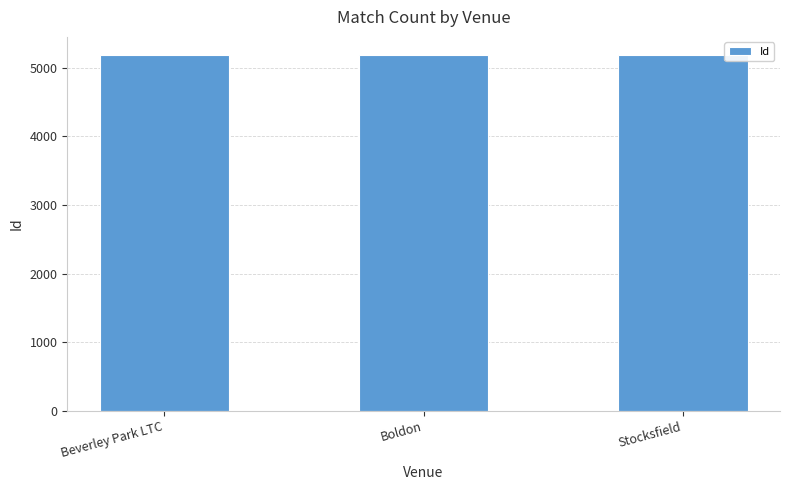

Are the bars grouped side by side (vs. stacked)?

No